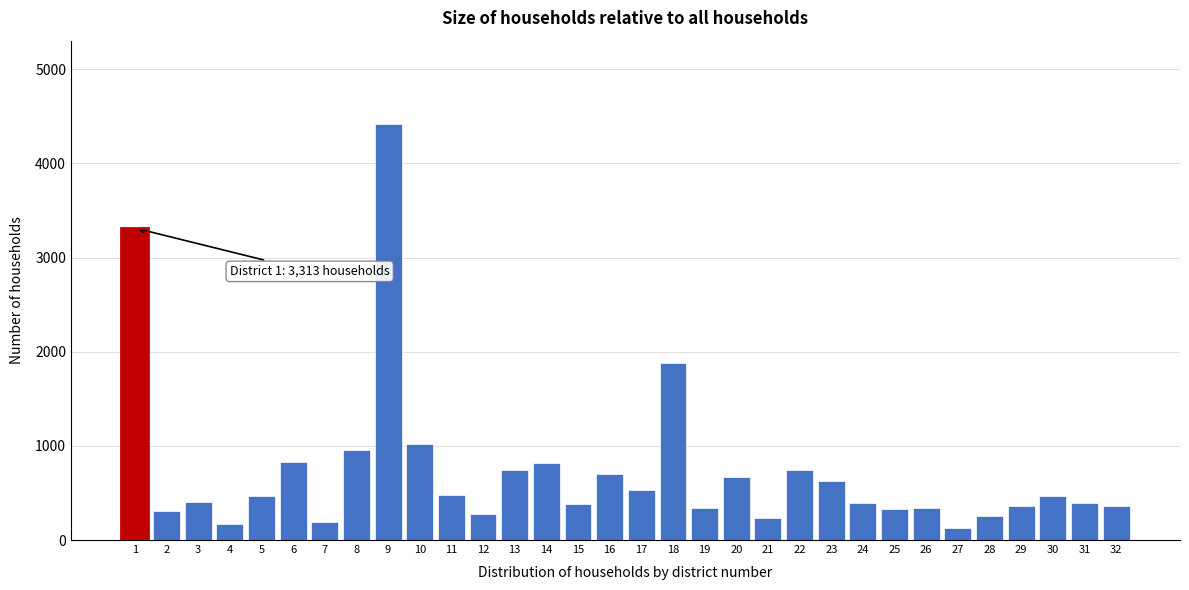

Is it true that the value at 25 is 579?

False